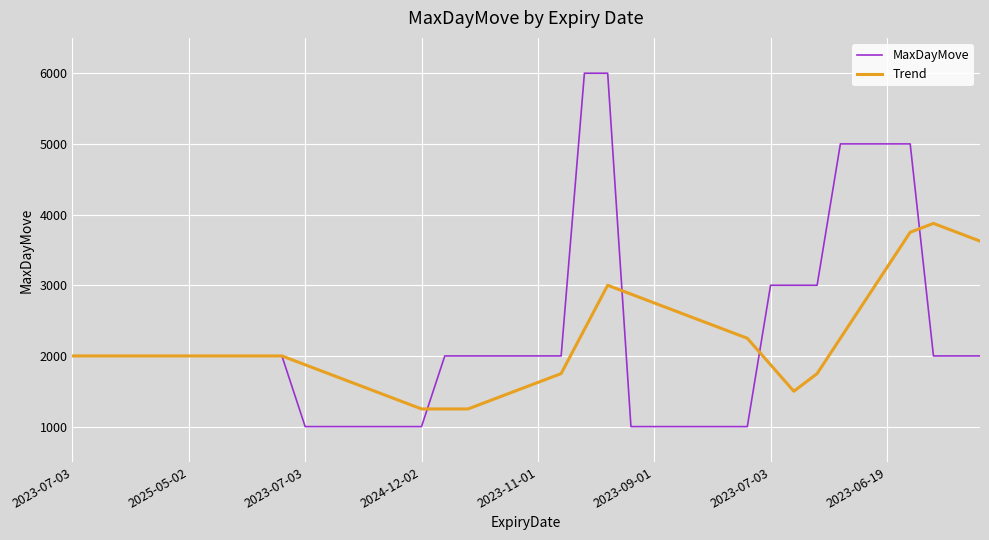

What is the maximum value for Trend?

3875